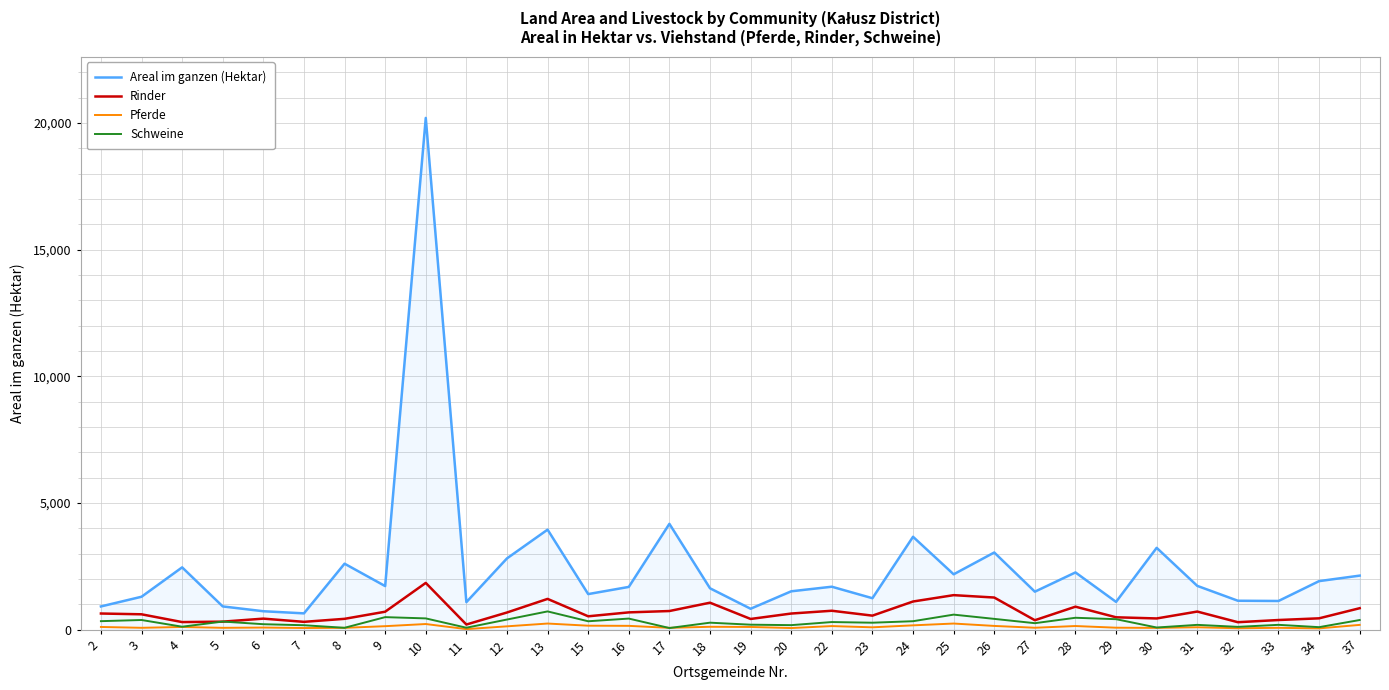

Which label corresponds to the largest value in the chart?

10